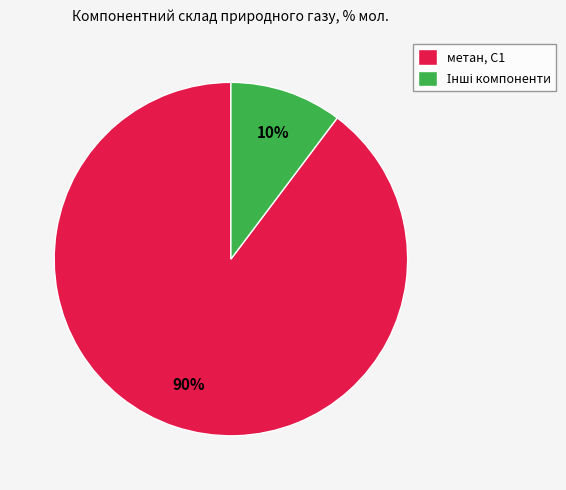

Which slice is the largest?

метан, С1